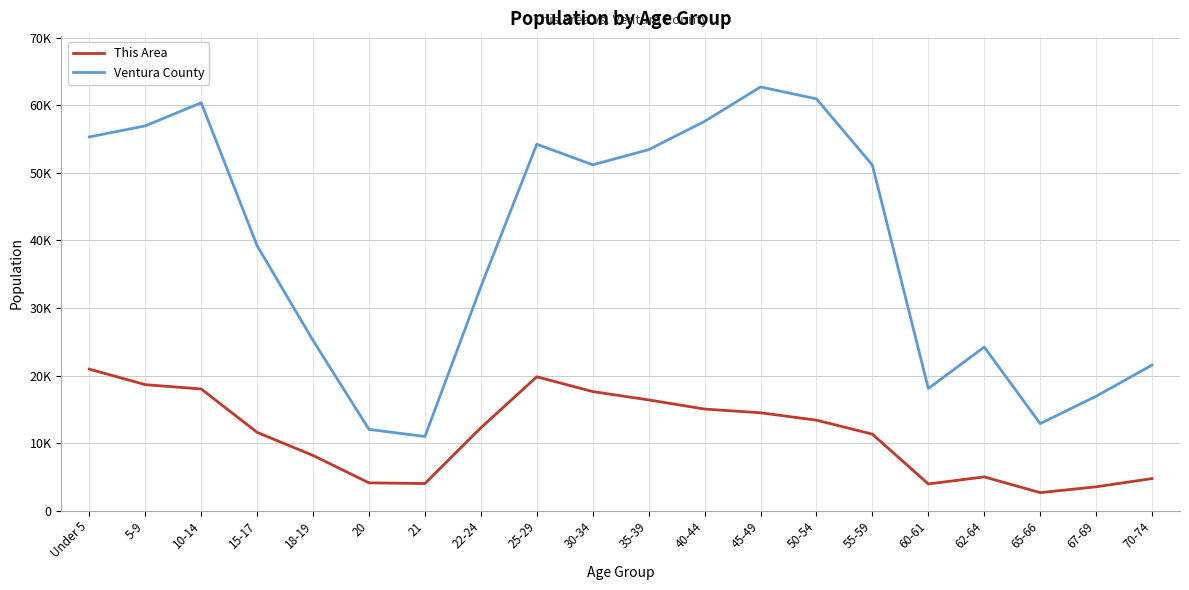

At which label is Ventura County closest to 36859?

15-17